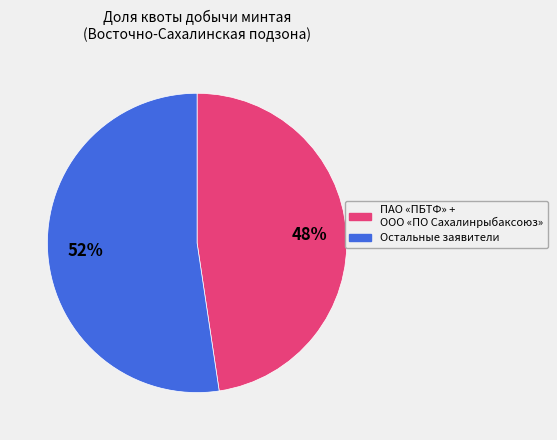

To the nearest percent, what is the average slice percentage?

50%